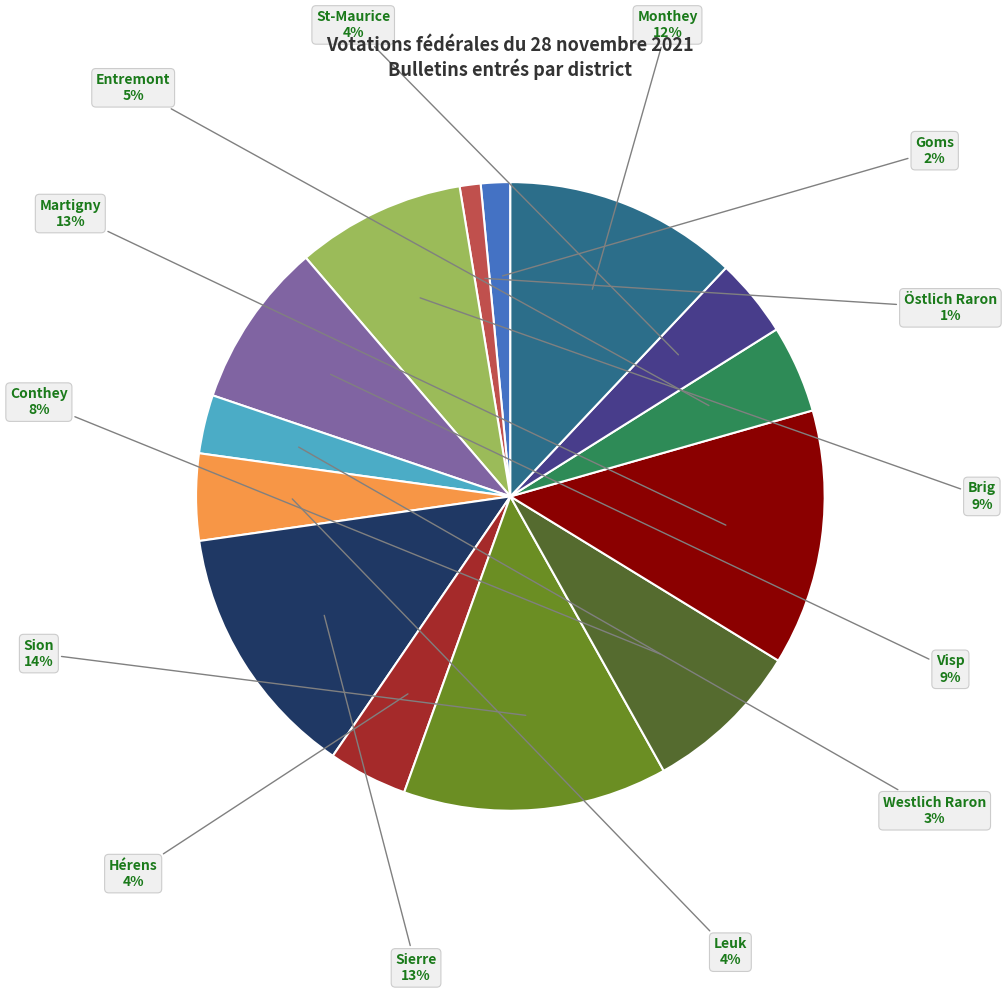

Is there a majority slice in this chart?

No